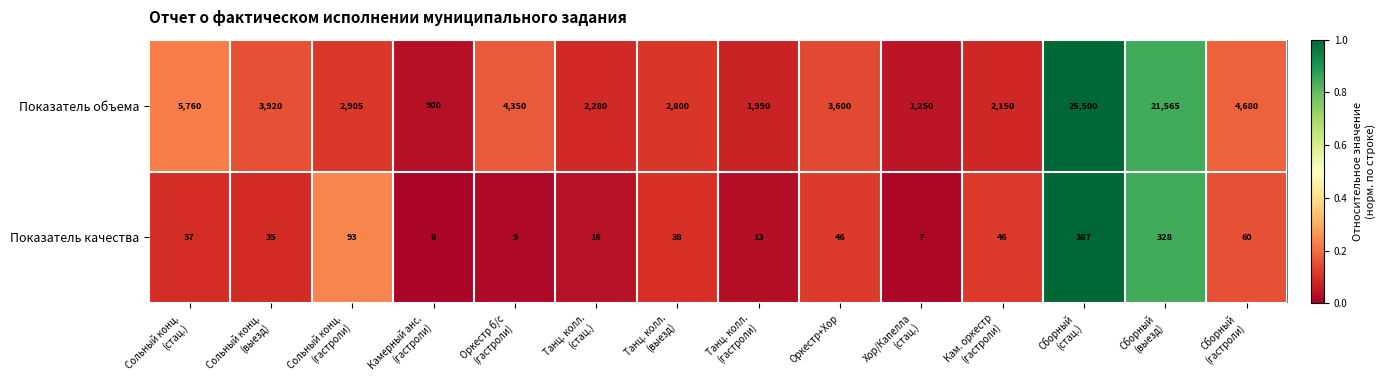

What is the minimum value for Показатель качества?

6